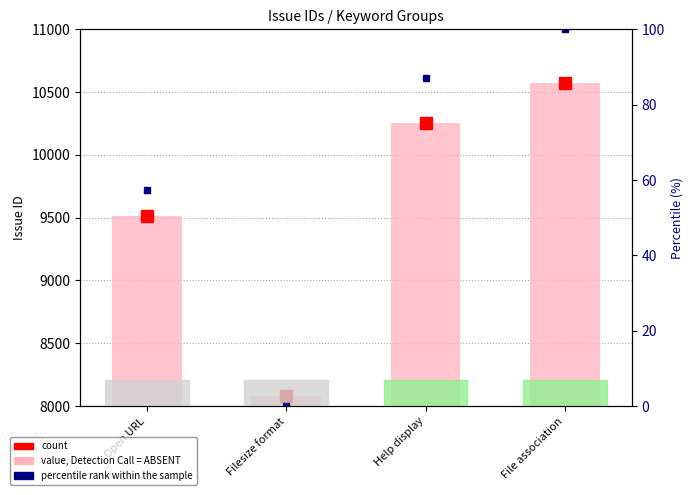

How many values exceed 10251?

1